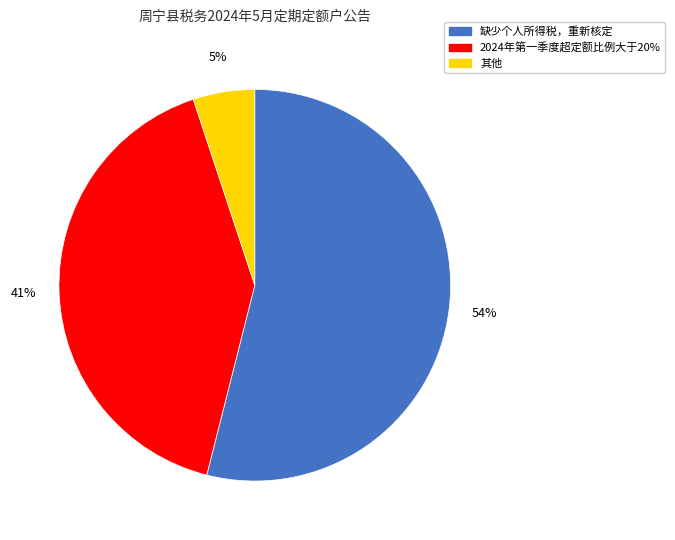

To the nearest percent, what is the difference between the largest and smallest slice percentages?

49%